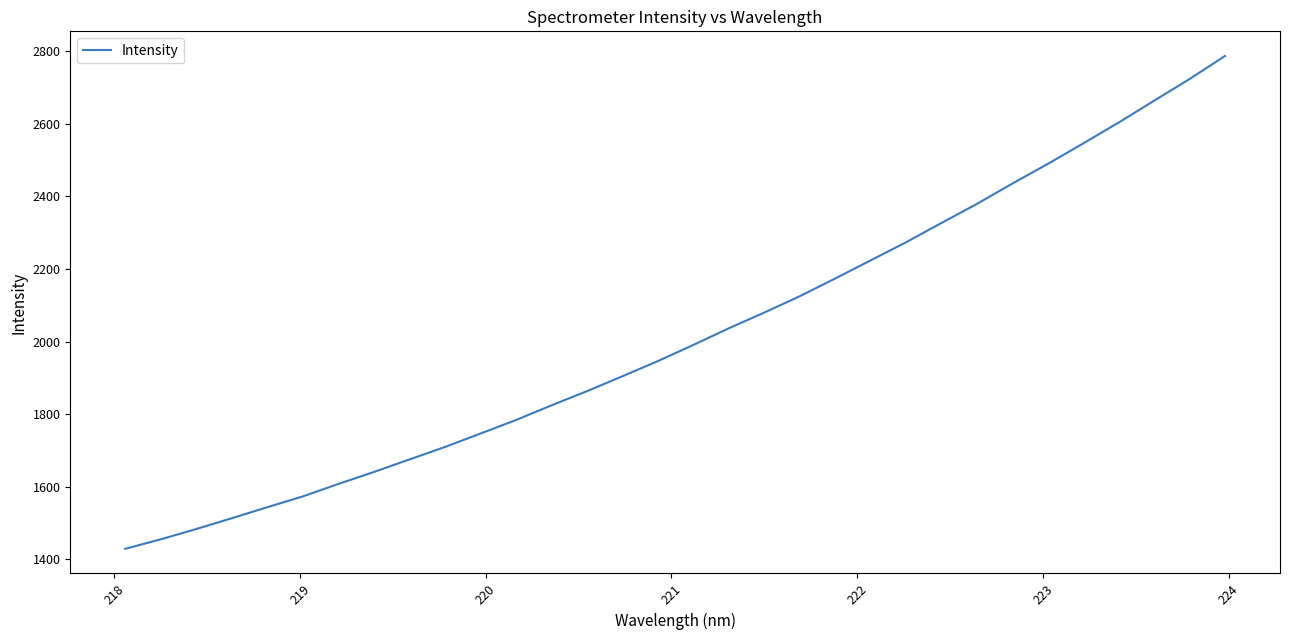

What is the greatest value displayed?

2786.8